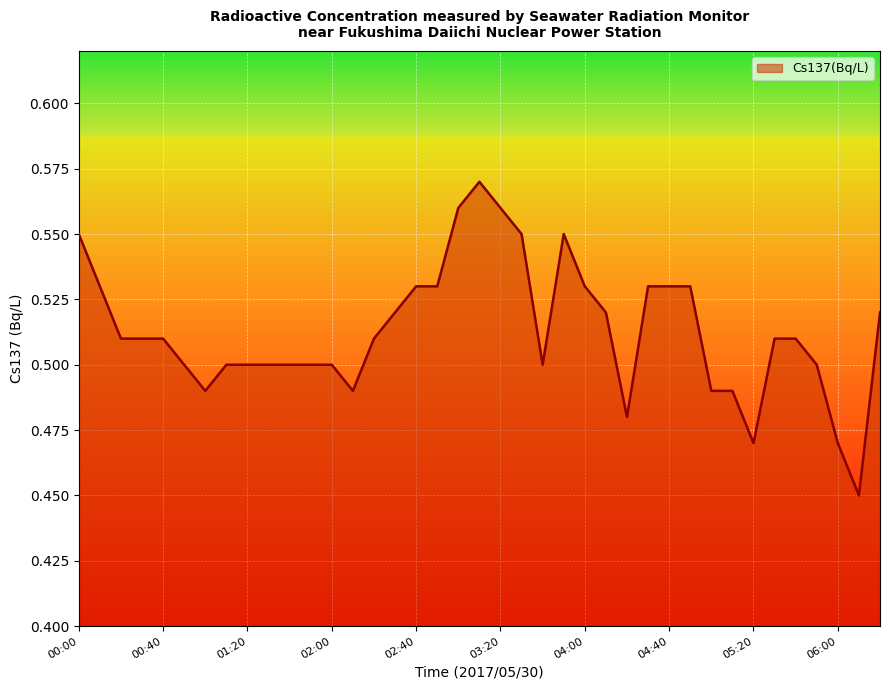

List the labels in order of value, smallest first.

06:10, 05:20, 06:00, 04:20, 01:00, 02:10, 05:00, 05:10, 00:50, 01:10, 01:20, 01:30, 01:40, 01:50, 02:00, 03:40, 05:50, 00:20, 00:30, 00:40, 02:20, 05:30, 05:40, 02:30, 04:10, 06:20, 00:10, 02:40, 02:50, 04:00, 04:30, 04:40, 04:50, 00:00, 03:30, 03:50, 03:00, 03:20, 03:10